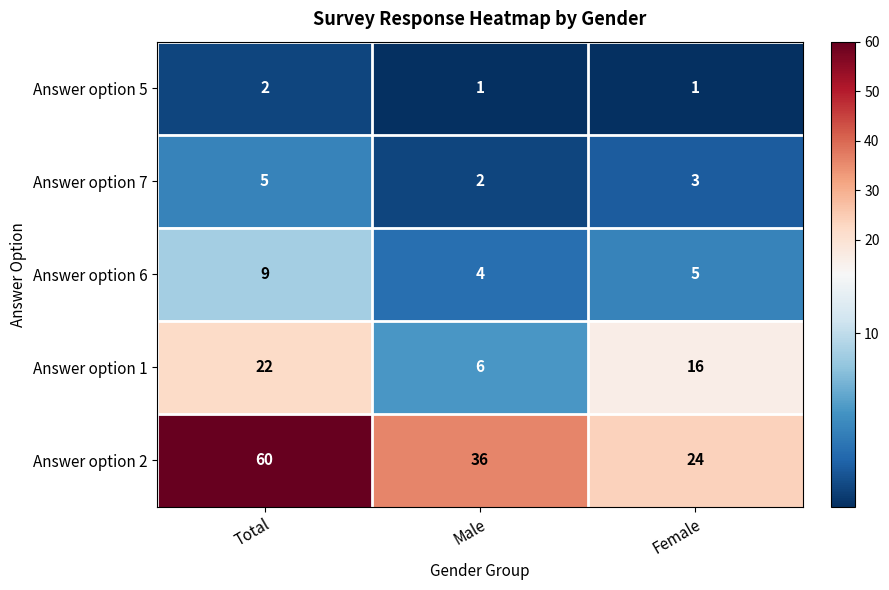

Reading left to right, what are all the values shown in this chart?

Answer option 5: 2	1	1
Answer option 7: 5	2	3
Answer option 6: 9	4	5
Answer option 1: 22	6	16
Answer option 2: 60	36	24